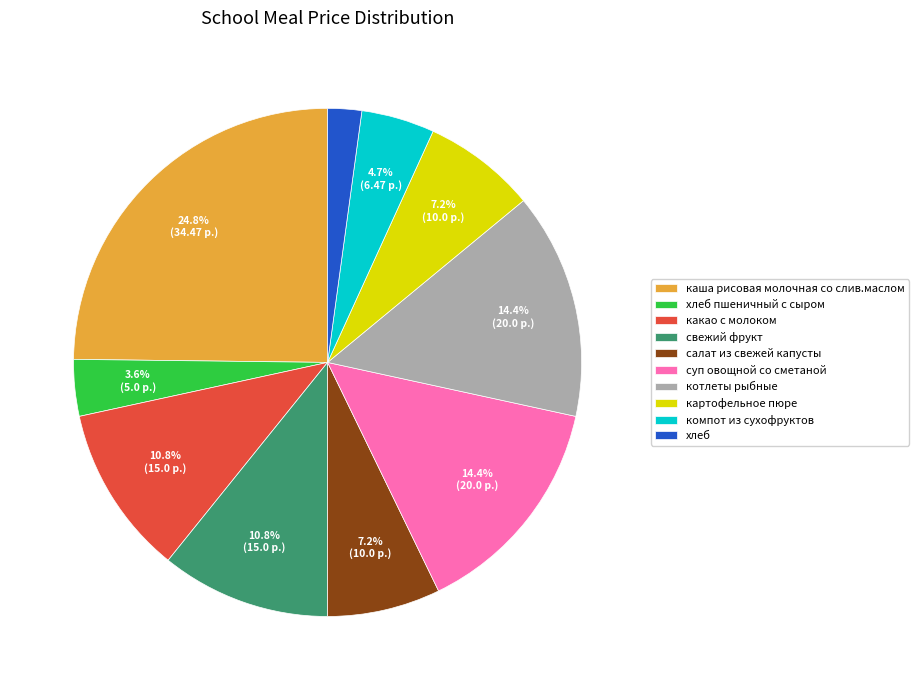

Does свежий фрукт account for over 50% of the chart?

No